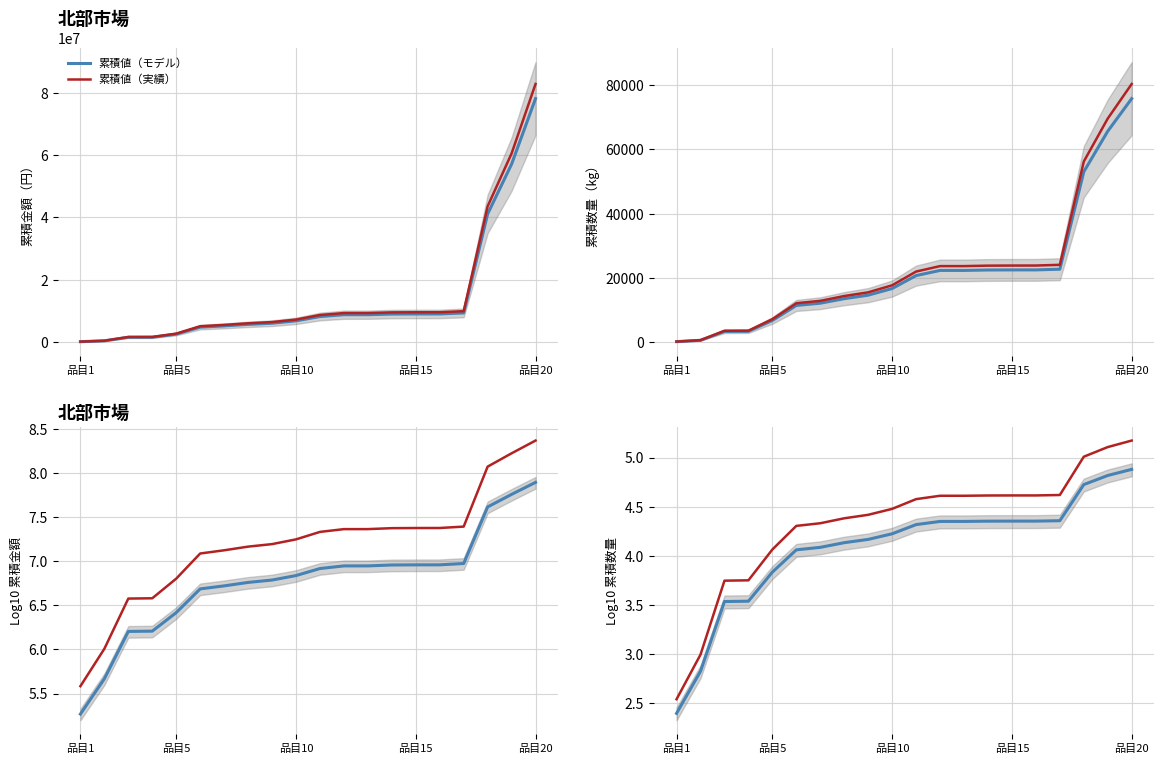

What is the difference between the highest and lowest values at 12?

0.3